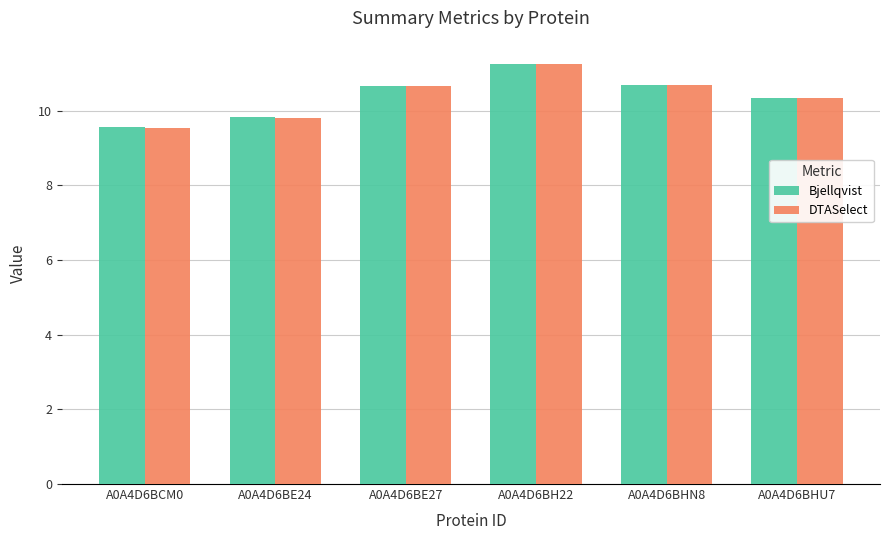

Which series has the widest spread of values?

DTASelect